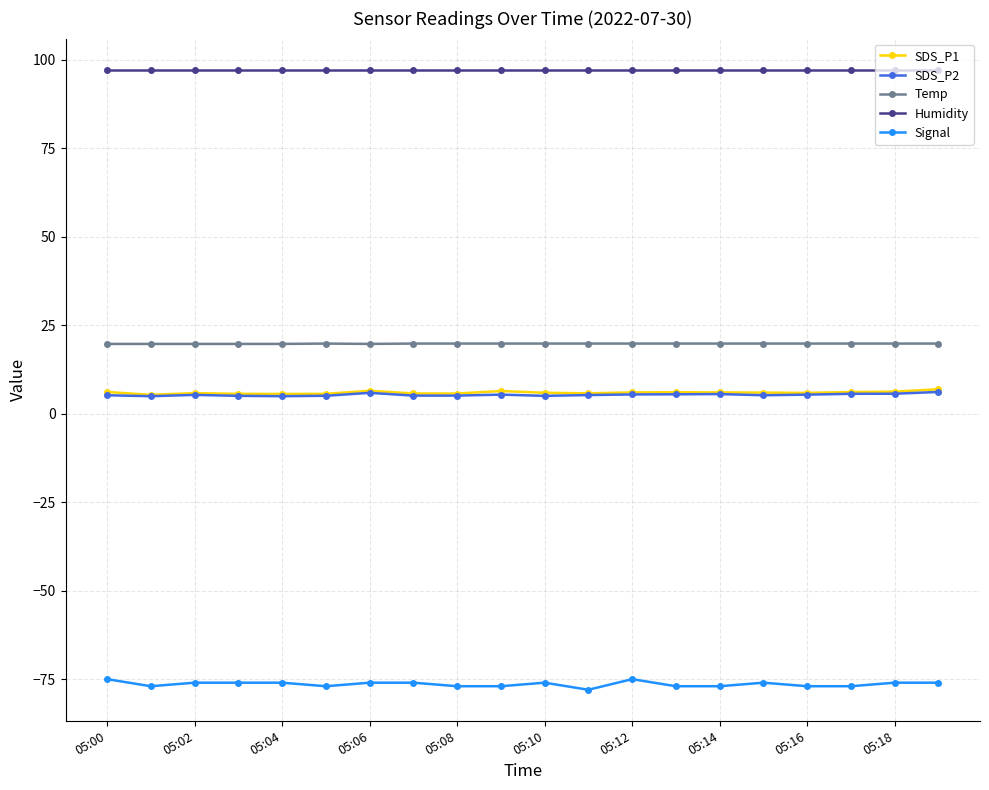

Does the chart display data point markers on the line(s)?

Yes